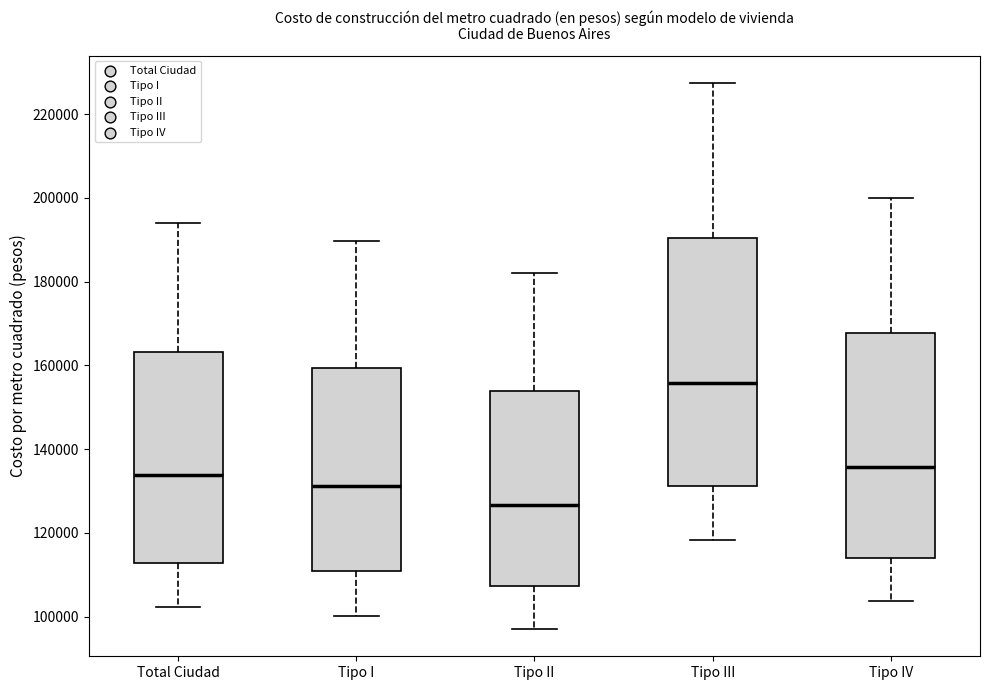

Which box's median line is the lowest?

Tipo II